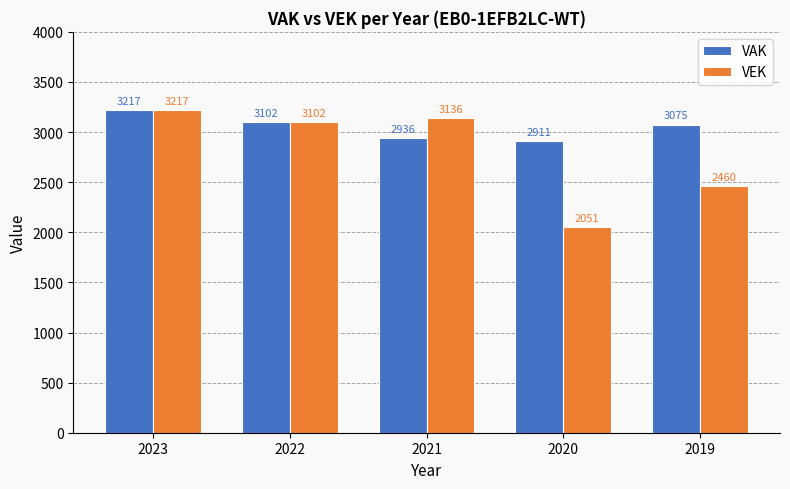

Reading right to left, what are all the values shown in this chart?

VAK: 2019=3075	2020=2911	2021=2936	2022=3102	2023=3217
VEK: 2019=2460	2020=2051	2021=3136	2022=3102	2023=3217